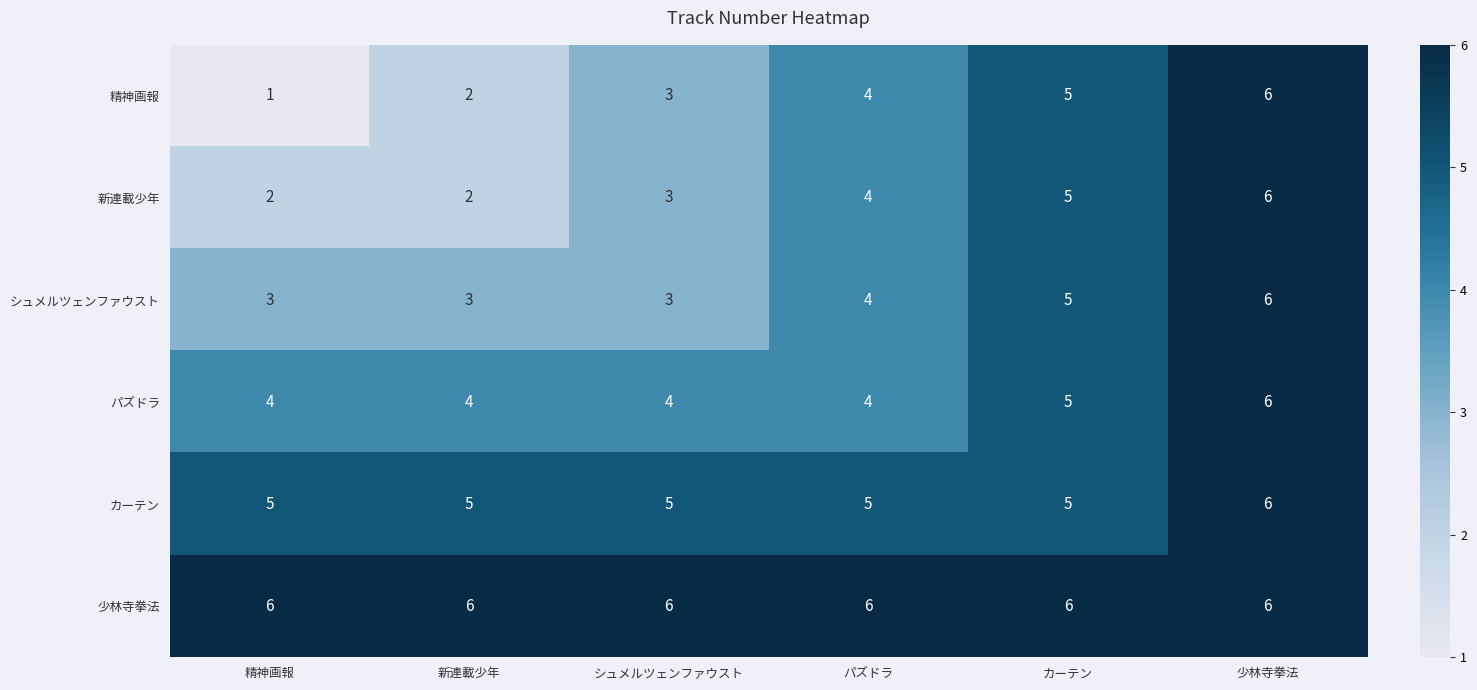

How many series are shown in this chart?

6